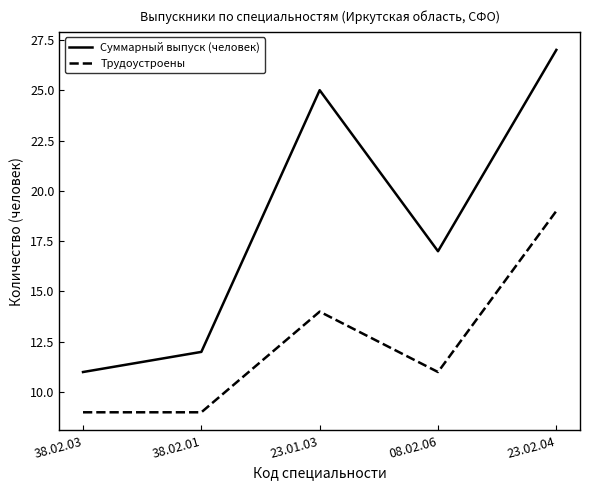

List the series in order of their peak value, highest first.

Суммарный выпуск (человек), Трудоустроены